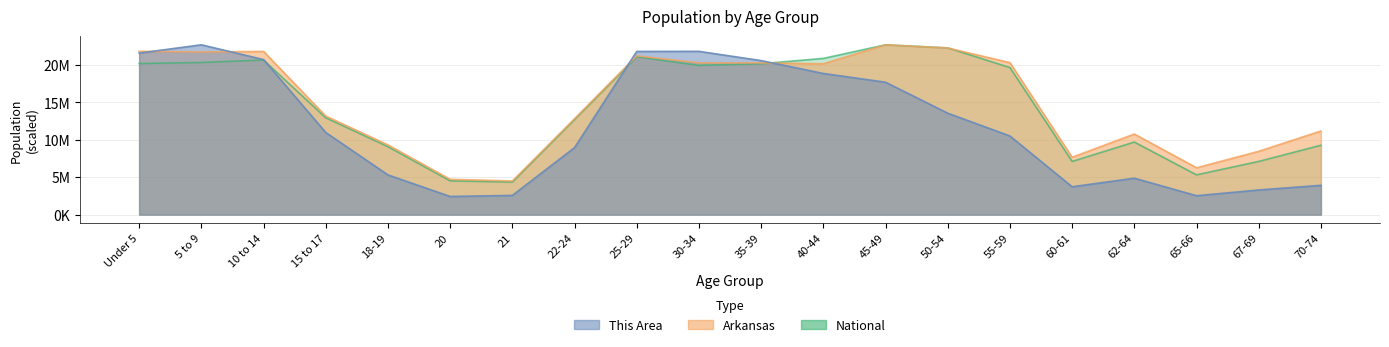

Reading left to right, list all the values displayed in this chart.

This Area: Under 5=21597910.3	5 to 9=22708591.0	10 to 14=20734718.3	15 to 17=10986080.7	18-19=5311951.1	20=2426595.8	21=2571467.2	22-24=8957881.2	25-29=21821253.7	30-34=21833326.3	35-39=20595883.2	40-44=18875535.4	45-49=17704491.6	50-54=13563584.3	55-59=10515248.7	60-61=3724402.1	62-64=4871300.6	65-66=2529213.1	67-69=3295824.2	70-74=3917563.9
Arkansas: Under 5=21840767.2	5 to 9=21751057.1	10 to 14=21826404.7	15 to 17=13185840.2	18-19=9330625.3	20=4725248.3	21=4504287.4	22-24=12827883.6	25-29=21229147.5	30-34=20299565.1	35-39=20285755.0	40-44=20173065.0	45-49=22708591.0	50-54=22286334.8	55-59=20323981.2	60-61=7677175.1	62-64=10776482.8	65-66=6266339.9	67-69=8468104.6	70-74=11184487.1
National: Under 5=20201362.0	5 to 9=20348657.0	10 to 14=20677194.0	15 to 17=12954254.0	18-19=9086089.0	20=4519129.0	21=4354294.0	22-24=12712576.0	25-29=21101849.0	30-34=19962099.0	35-39=20179642.0	40-44=20890964.0	45-49=22708591.0	50-54=22298125.0	55-59=19664805.0	60-61=7113727.0	62-64=9704197.0	65-66=5319902.0	67-69=7115361.0	70-74=9278166.0